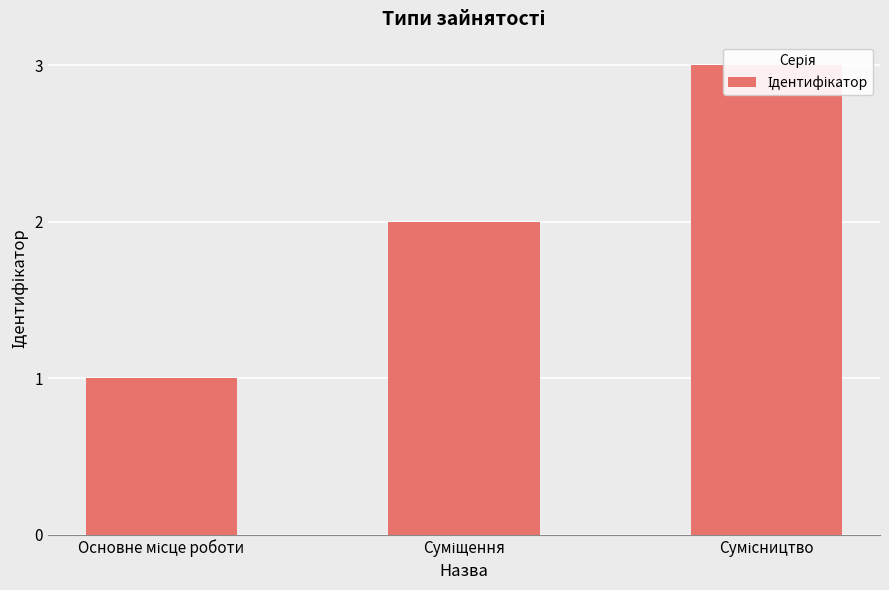

How many bars are there in total?

3